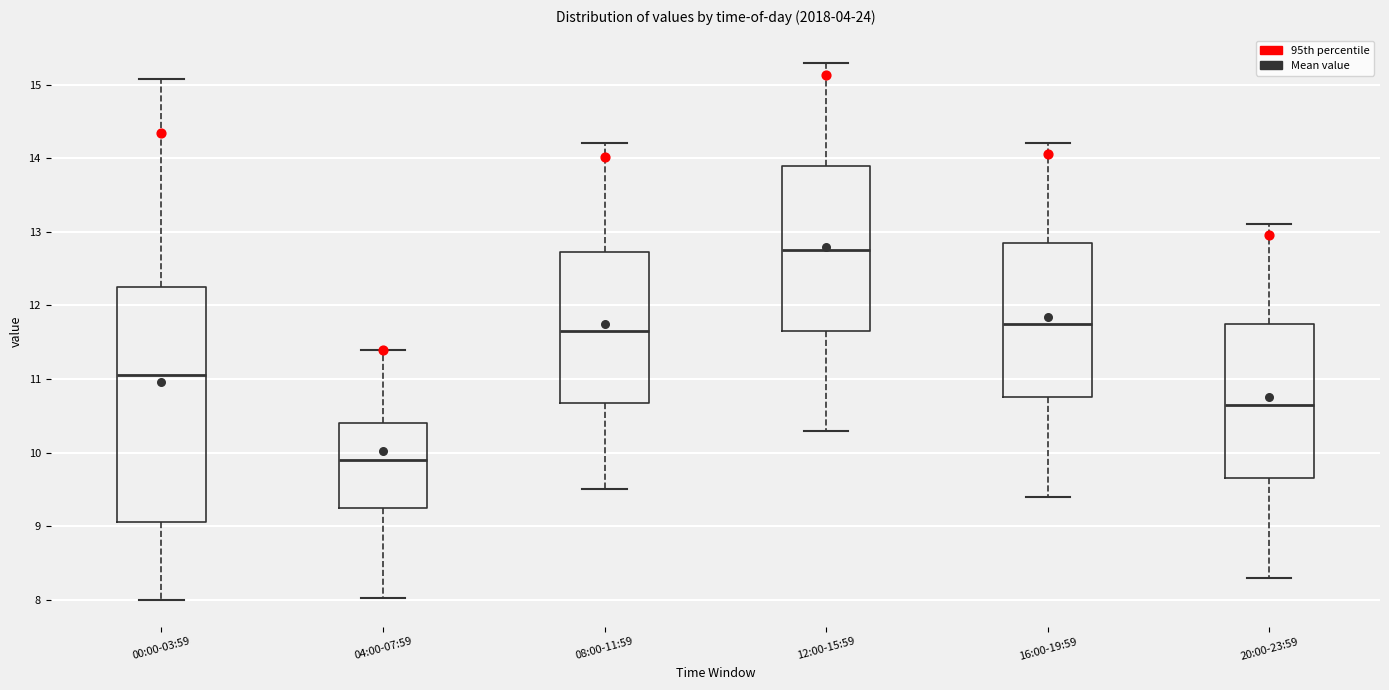

Where does the lower whisker of the box for 00:00-03:59 end on the y-axis? The values are not printed on the chart, so give them approximately, as read against the axis.

8.0